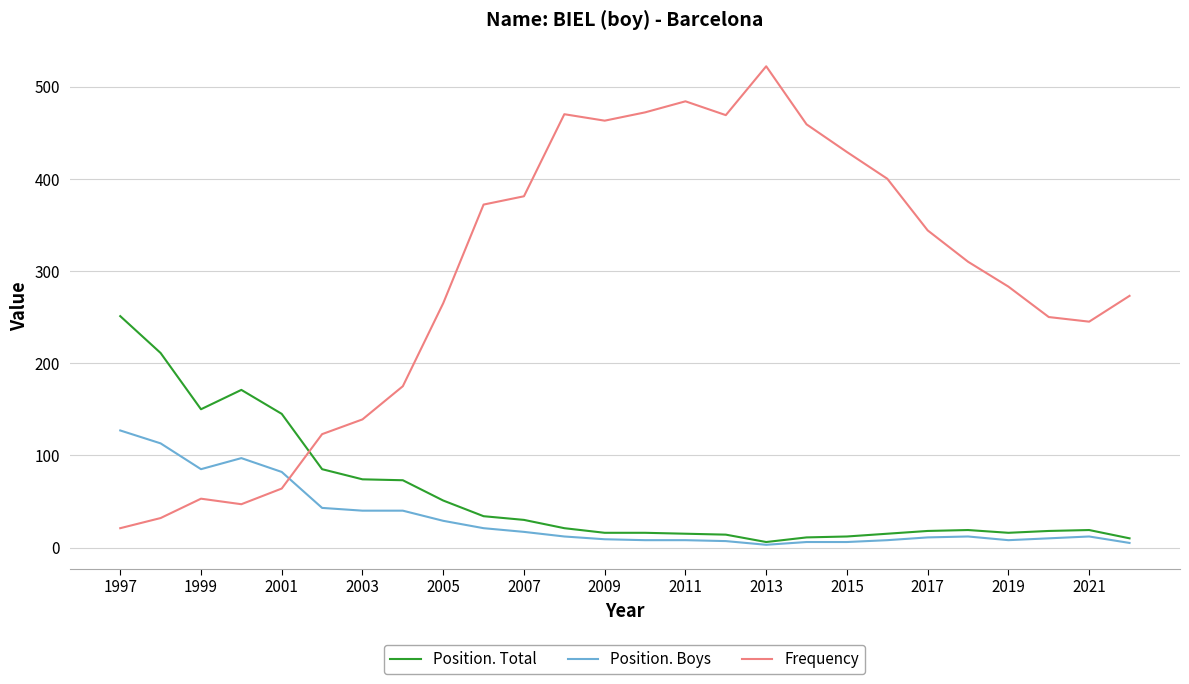

List the series in order of their peak value, lowest first.

Position. Boys, Position. Total, Frequency